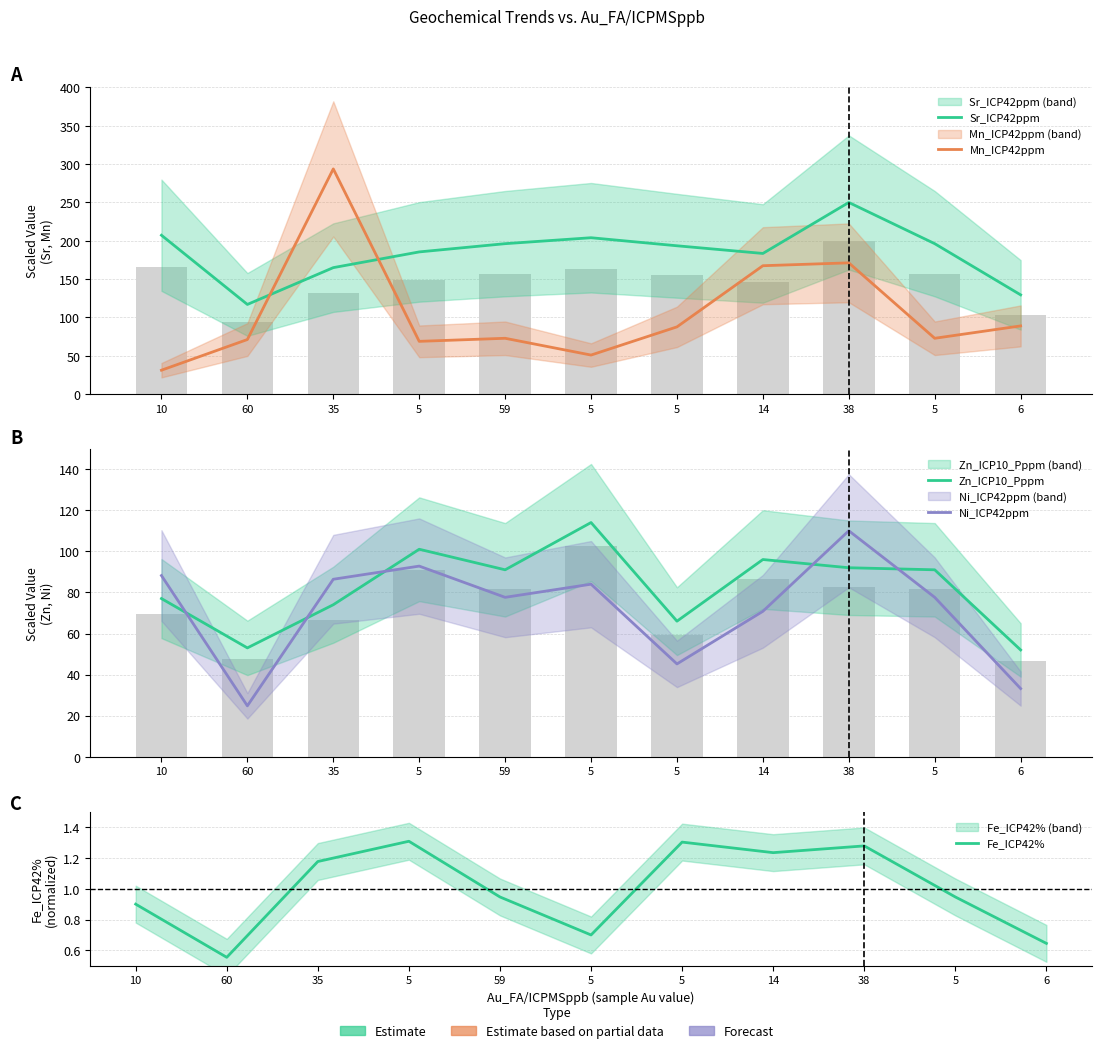

At which label does Sr_ICP42ppm reach its peak?

38